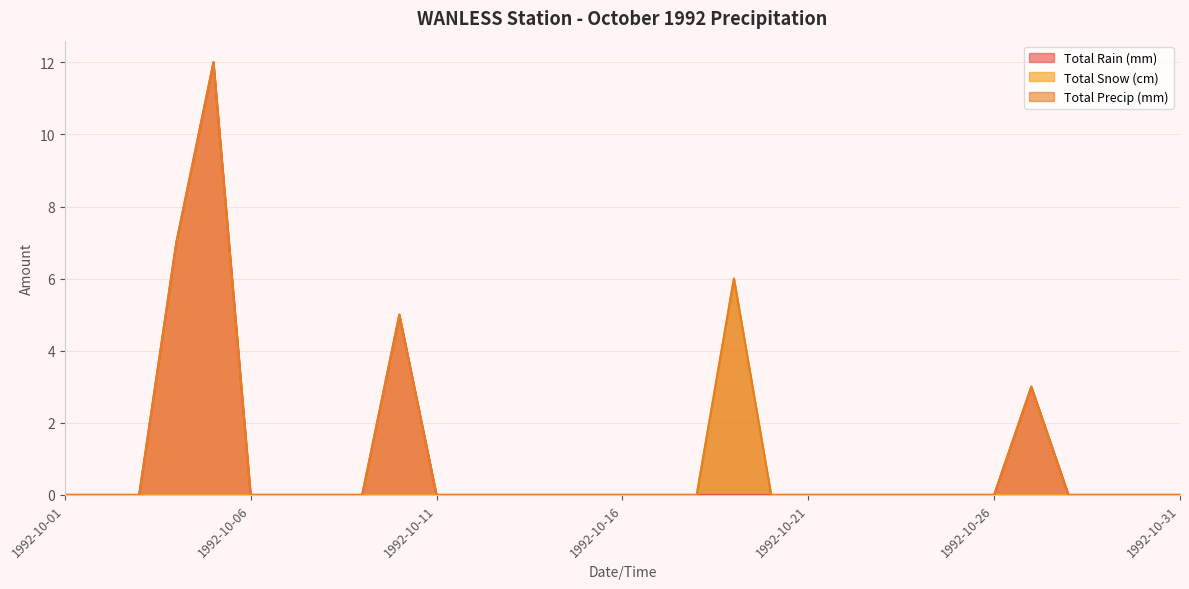

Where is the first local maximum for Total Rain (mm)?

1992-10-05